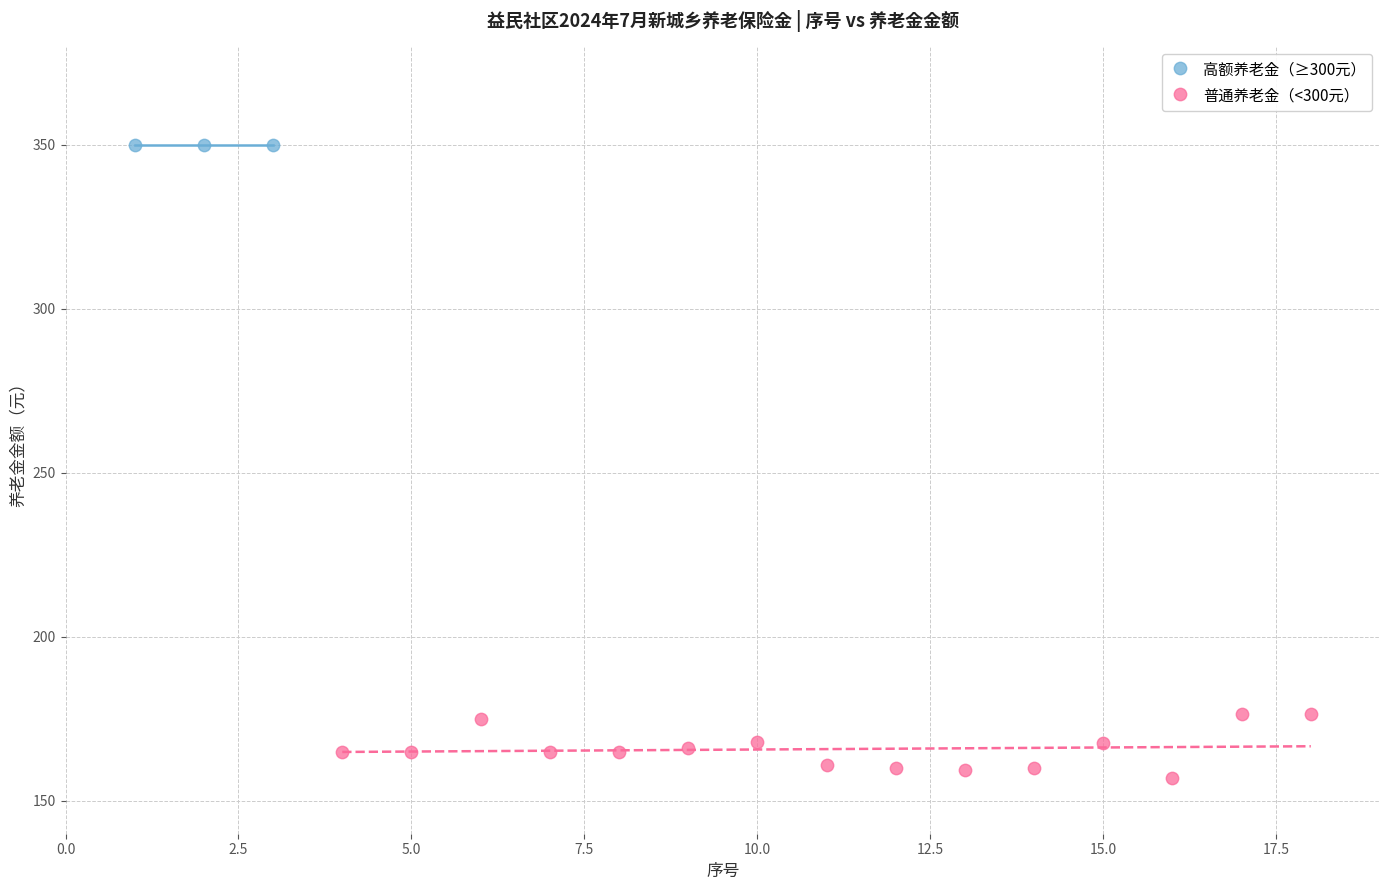

Which series reaches the maximum Y coordinate?

高额养老金（≥300元）